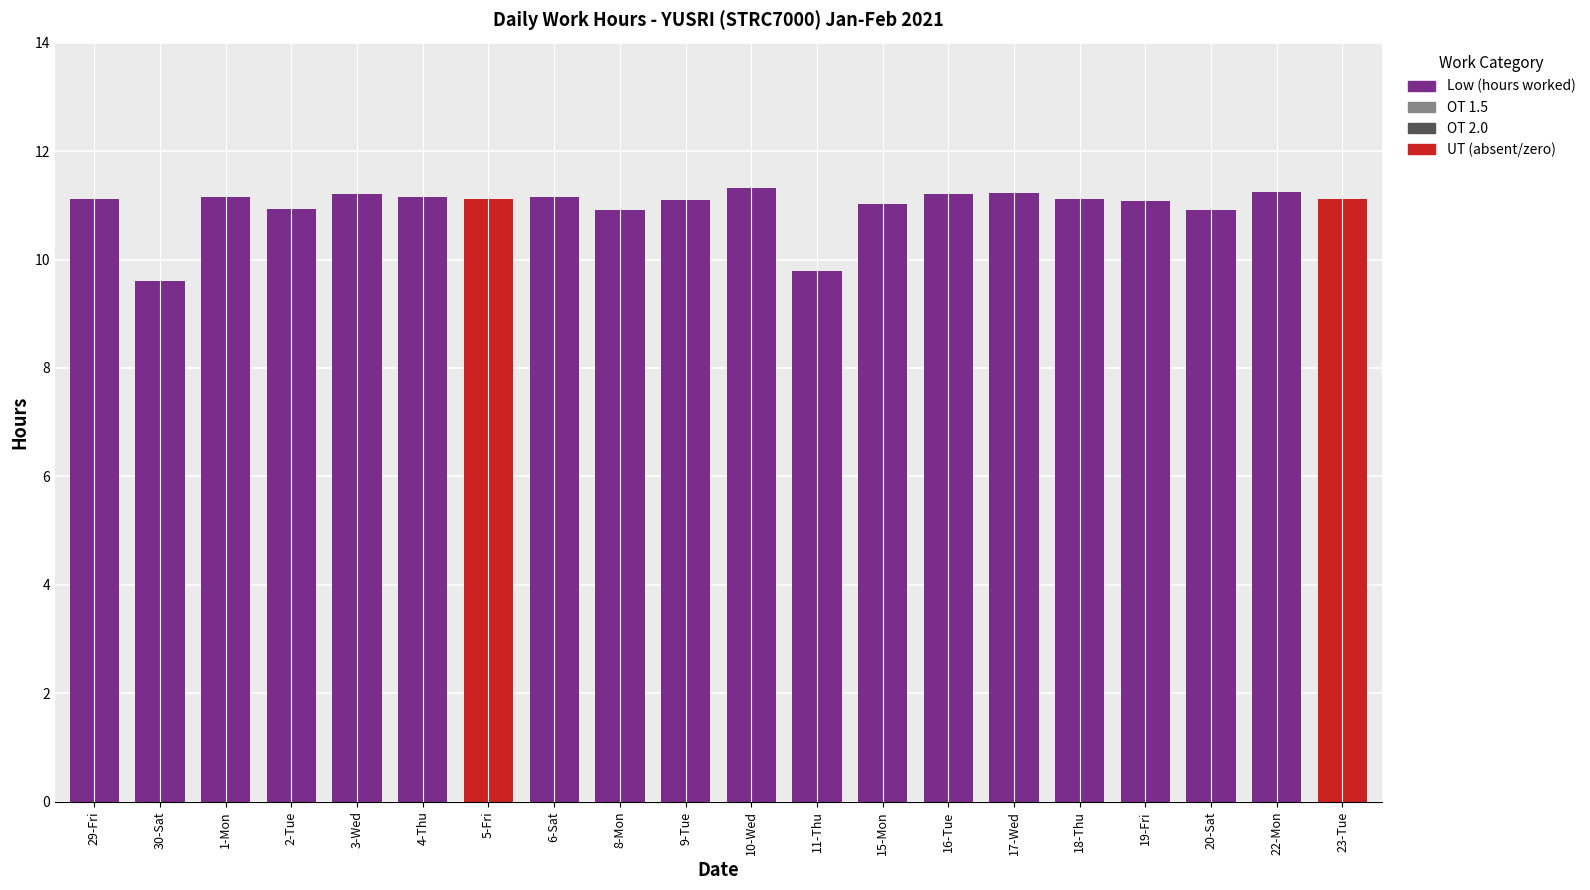

The Low (hours worked) series shows 11.2 at 4-Thu. True or false?

True